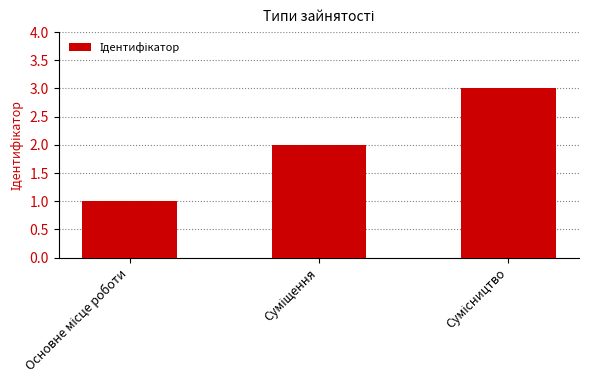

What is the sum of all values?

6